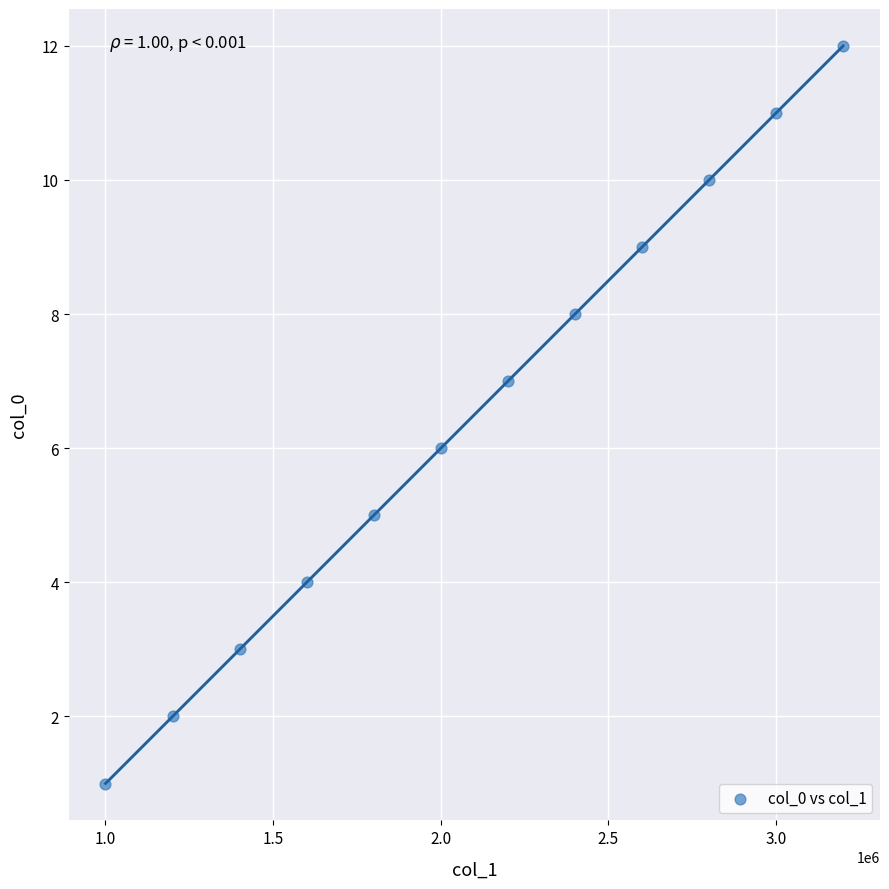

What is the range of Y values (max minus min)?

11